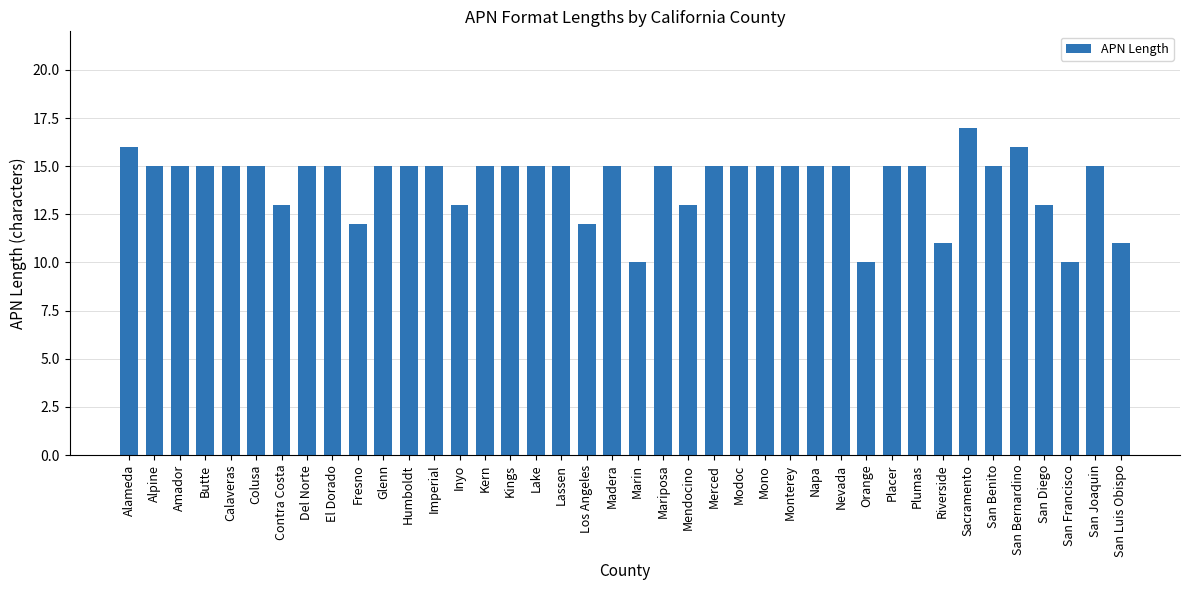

Which label corresponds to the largest value in the chart?

Sacramento